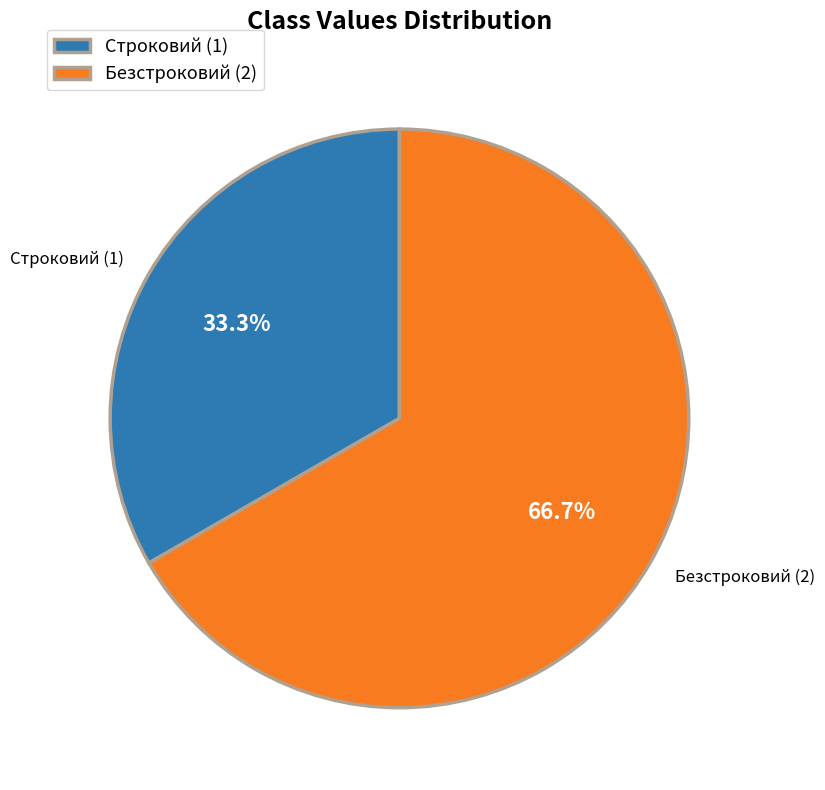

Rank the categories by value from highest to lowest.

Безстроковий, Строковий